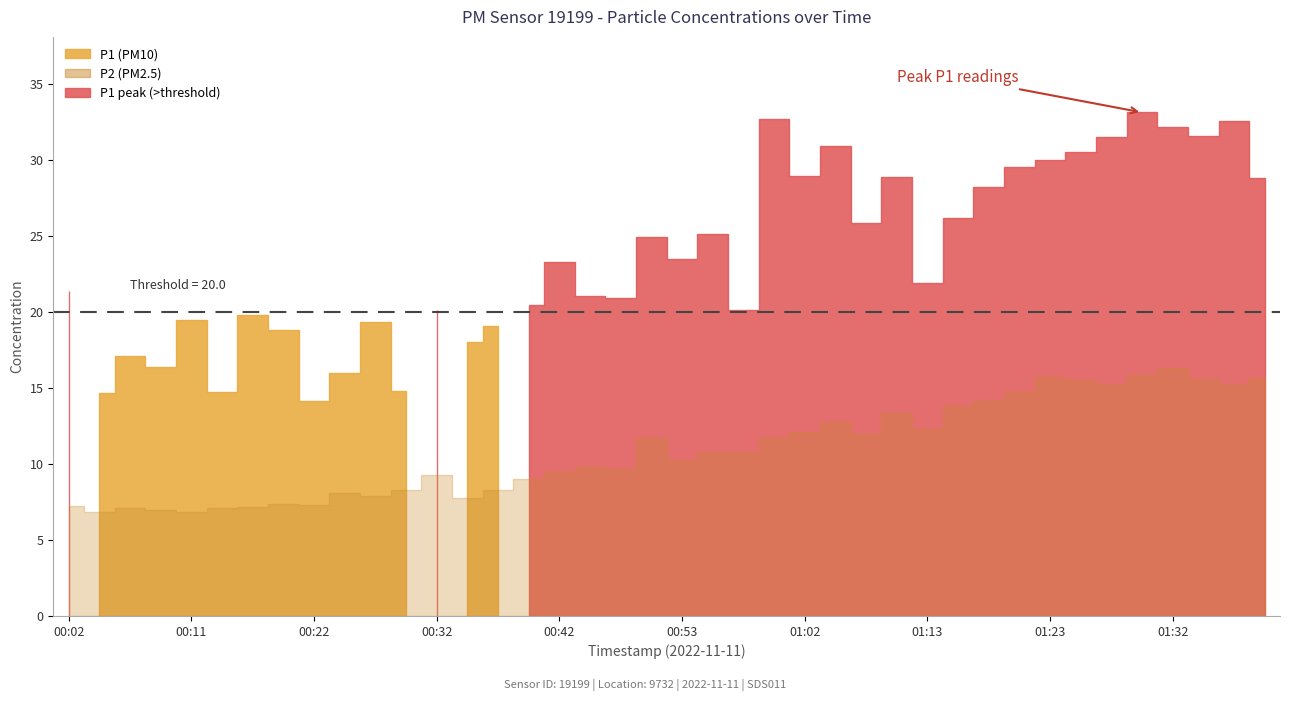

Does the chart have visible grid lines?

No